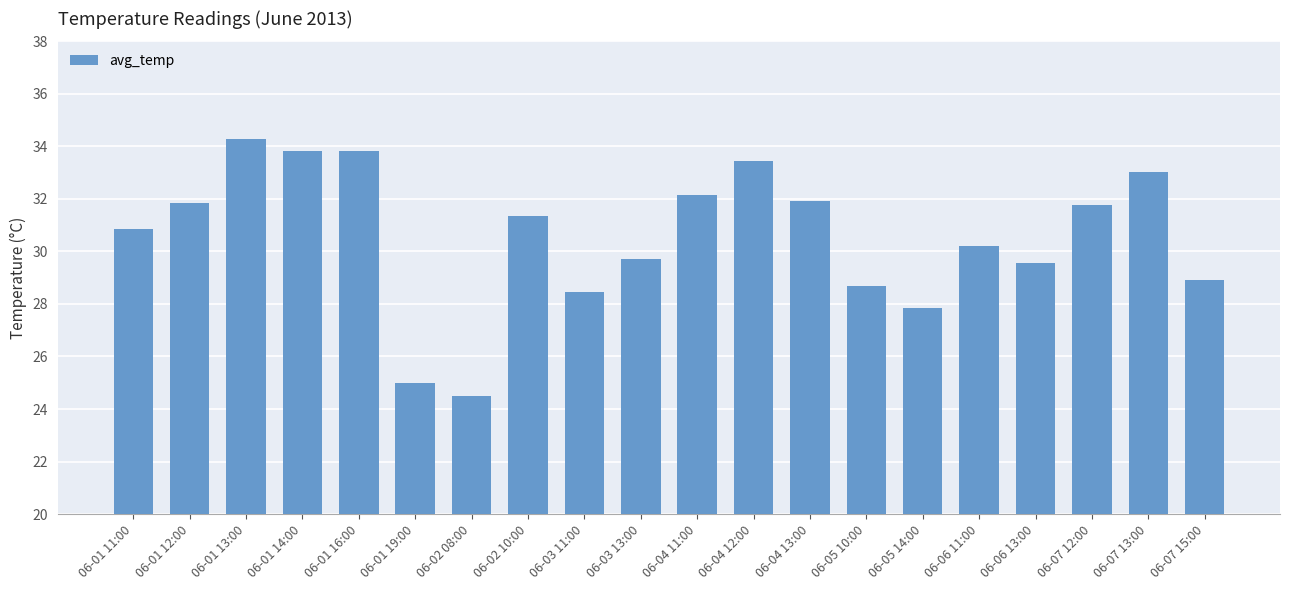

Which category has the lowest value across all series?

06-02 08:00